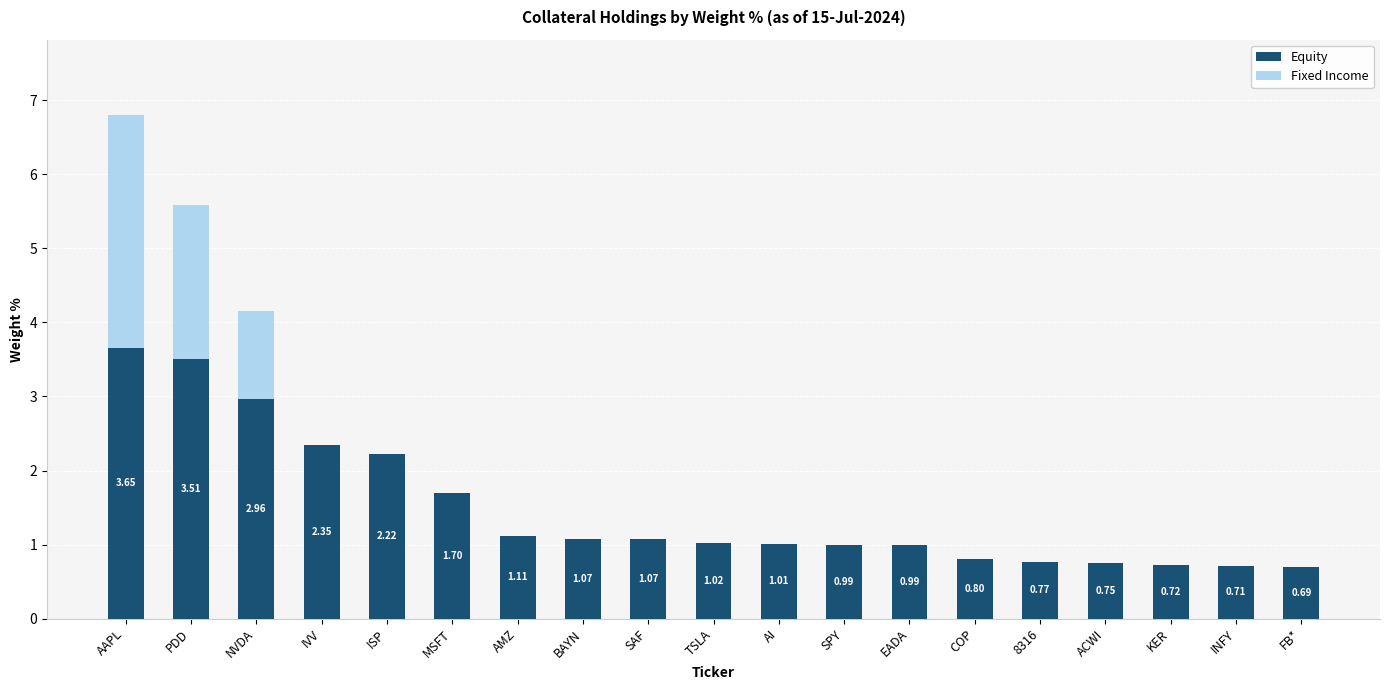

At which label does Equity reach its peak?

AAPL